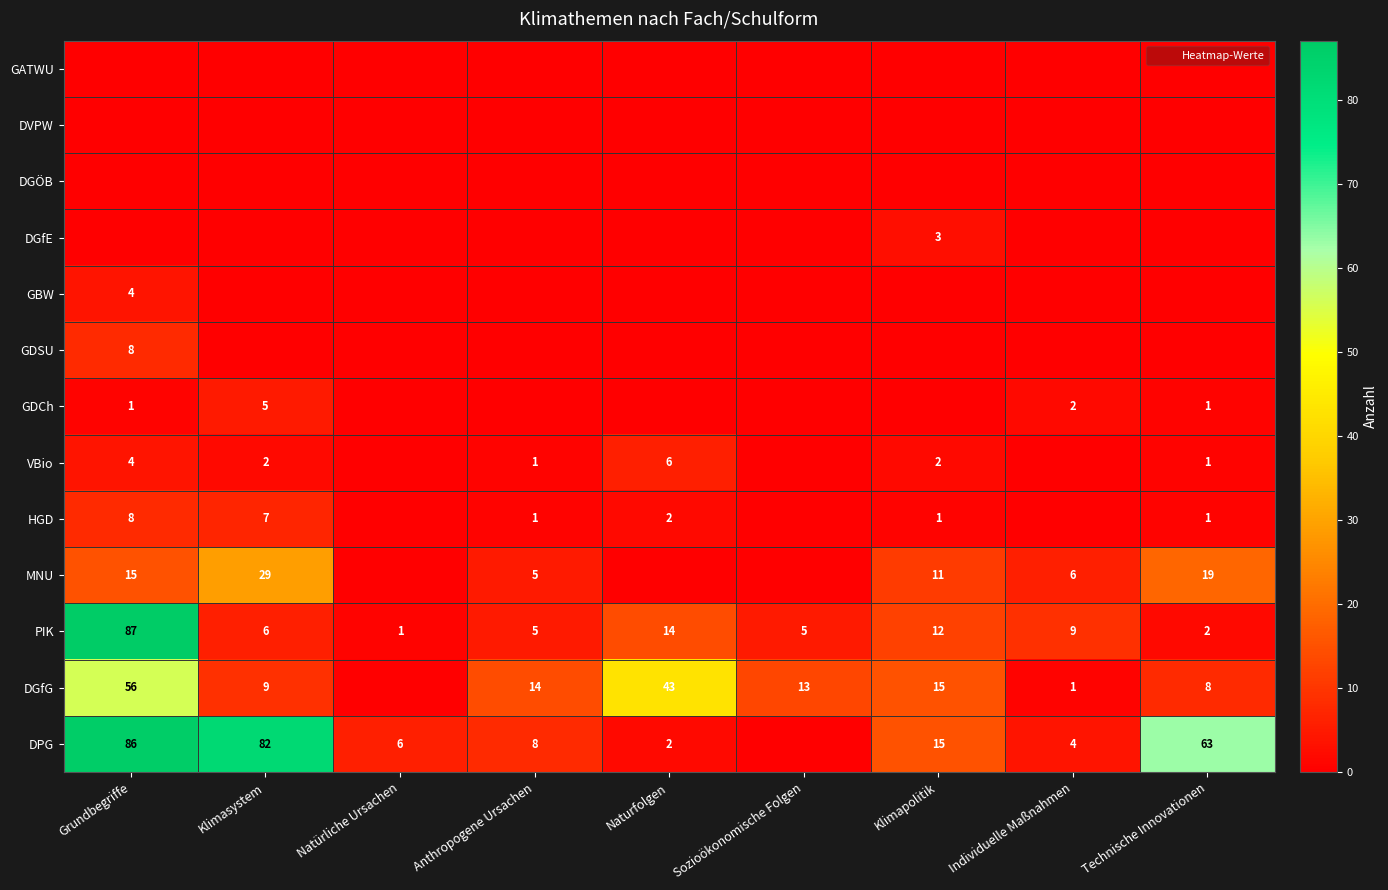

How many distinct data groups are displayed?

13